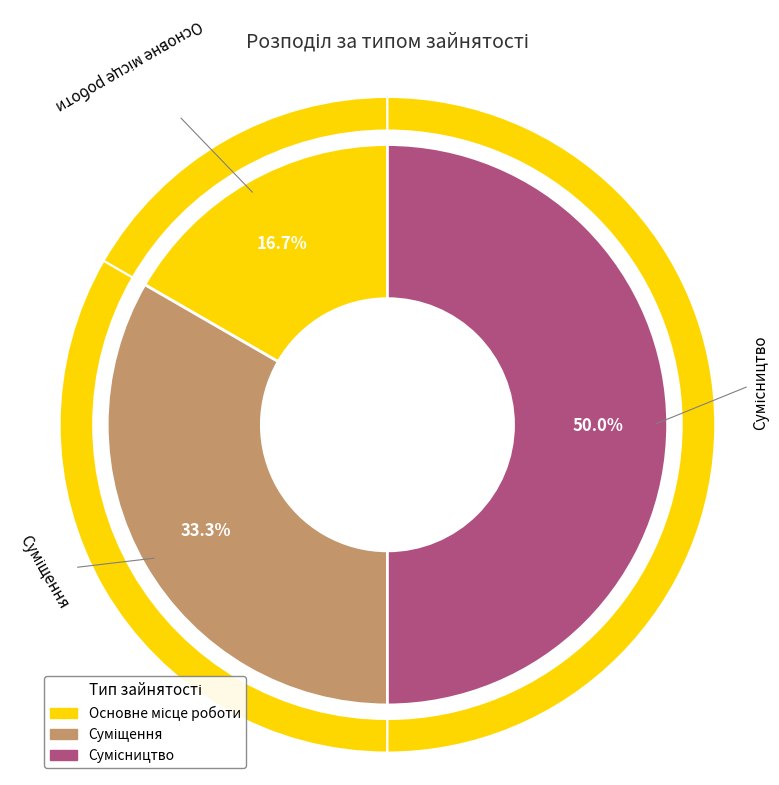

To the nearest percent, what is the combined percentage of Сумісництво and Суміщення?

83%